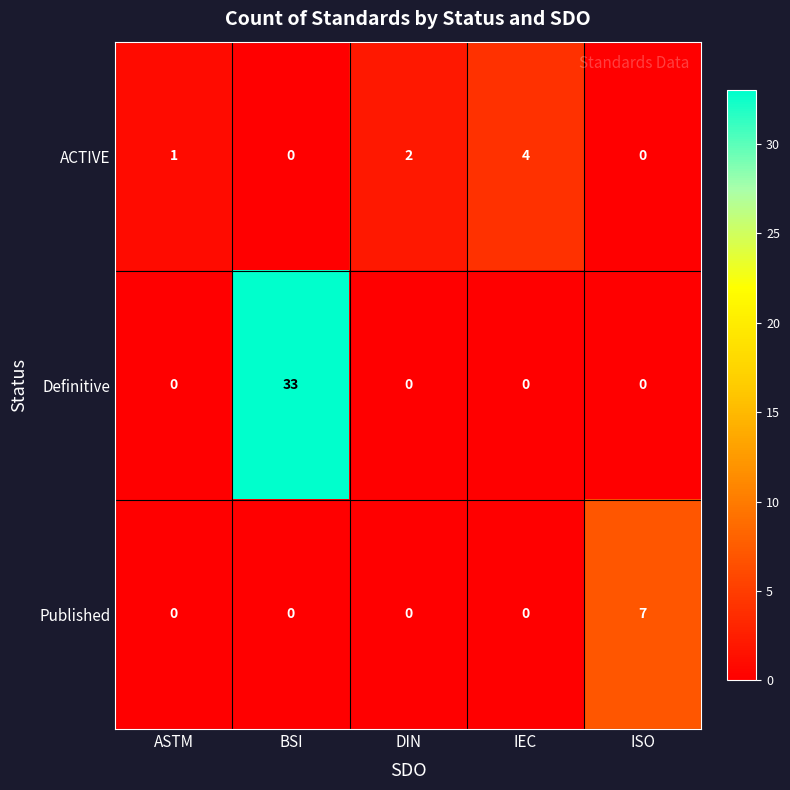

What is the difference between the maximum and second lowest values in the Published series?

7